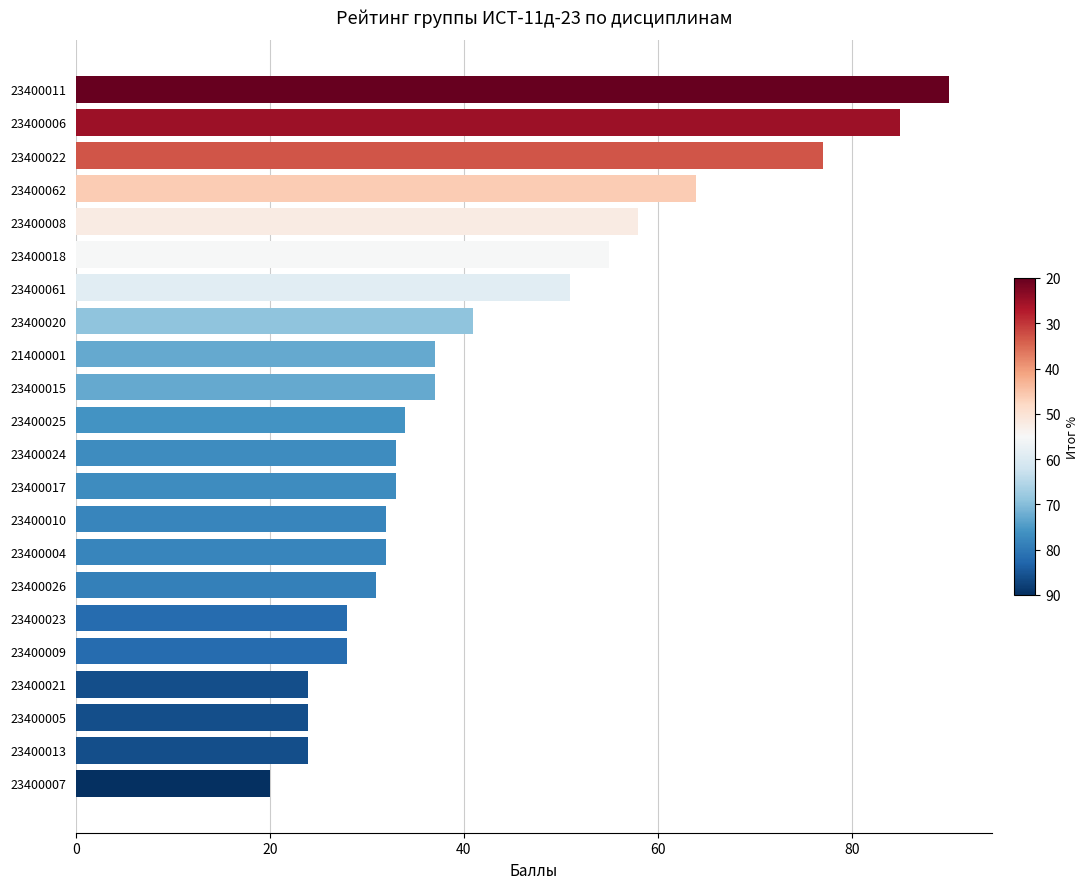

What is the value of the 21st bar from the top?

24